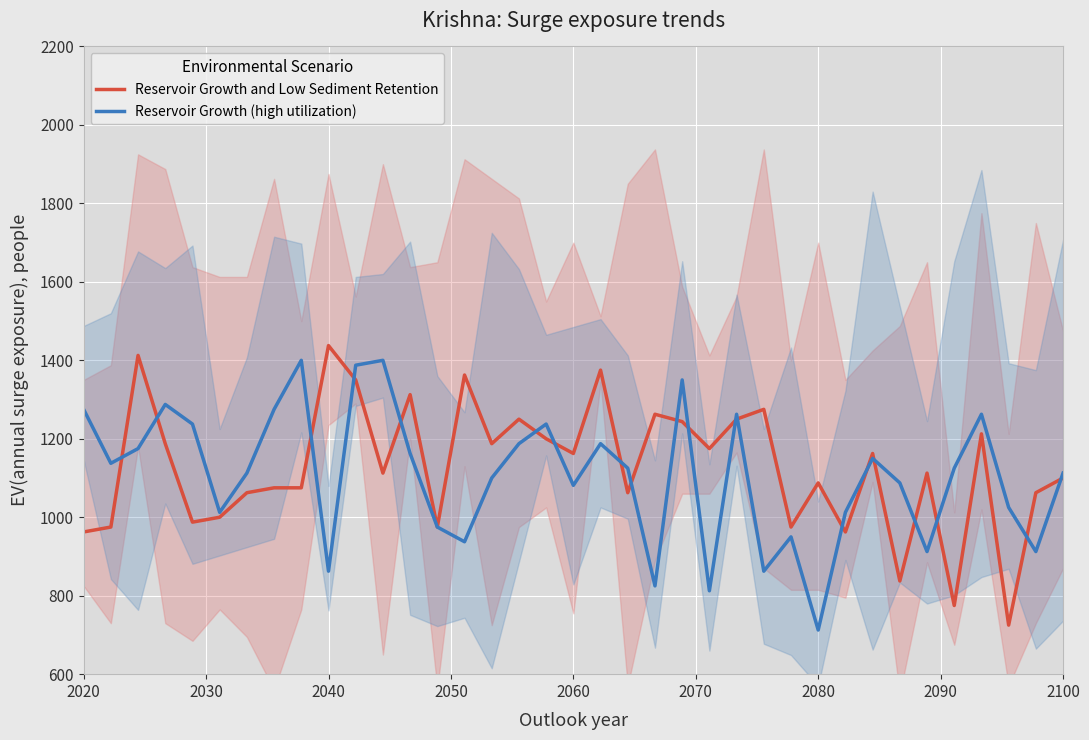

Rank the series by their average value, from highest to lowest.

Reservoir Growth and Low Sediment Retention, Reservoir Growth (high utilization)